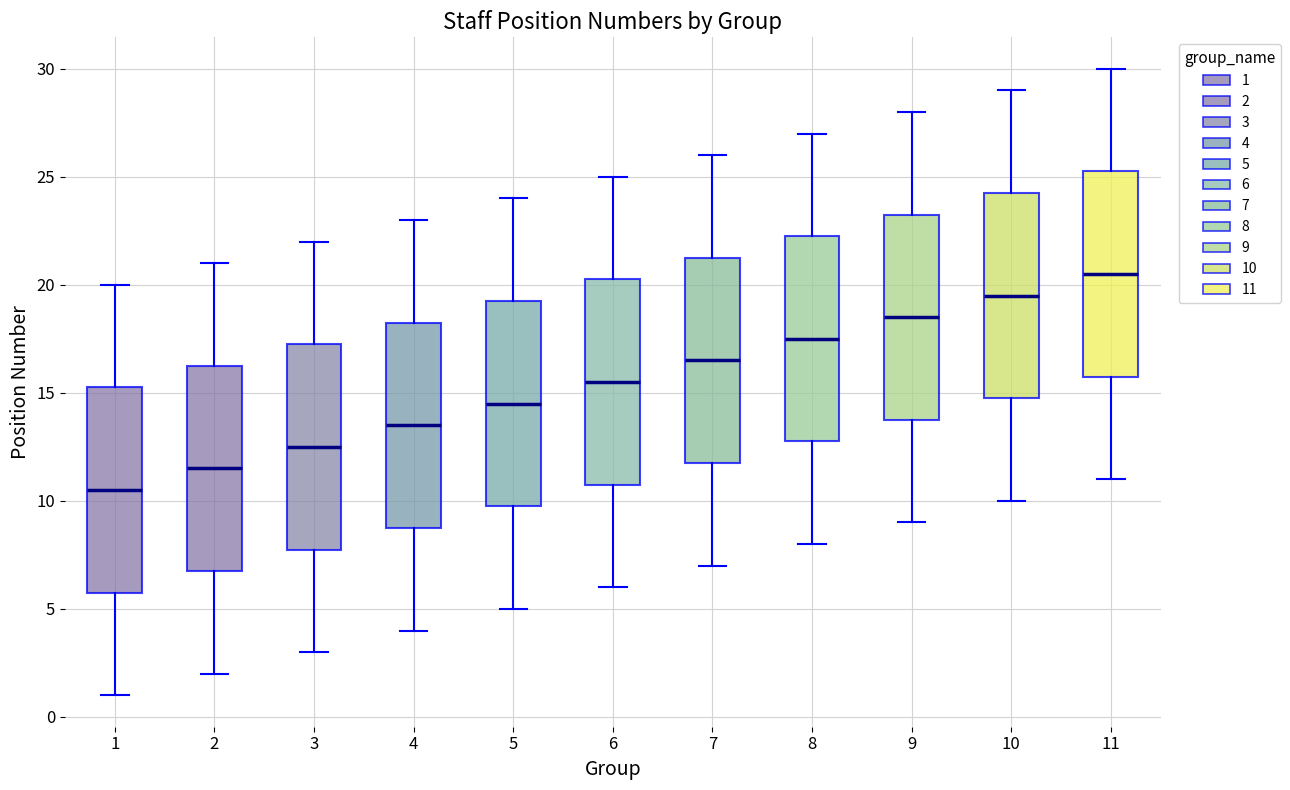

Reading left to right, read every box against the y-axis: the position of its median line, the range the box covers, and the ends of its whiskers. The values are not printed on the chart, so give them approximately, as read against the axis.

1: median 10.5, box 6.0 to 15.5, whiskers 1.0 to 20.0
2: median 11.5, box 7.0 to 16.5, whiskers 2.0 to 21.0
3: median 12.5, box 8.0 to 17.5, whiskers 3.0 to 22.0
4: median 13.5, box 9.0 to 18.5, whiskers 4.0 to 23.0
5: median 14.5, box 10.0 to 19.5, whiskers 5.0 to 24.0
6: median 15.5, box 11.0 to 20.5, whiskers 6.0 to 25.0
7: median 16.5, box 12.0 to 21.5, whiskers 7.0 to 26.0
8: median 17.5, box 13.0 to 22.5, whiskers 8.0 to 27.0
9: median 18.5, box 14.0 to 23.5, whiskers 9.0 to 28.0
10: median 19.5, box 15.0 to 24.5, whiskers 10.0 to 29.0
11: median 20.5, box 16.0 to 25.5, whiskers 11.0 to 30.0